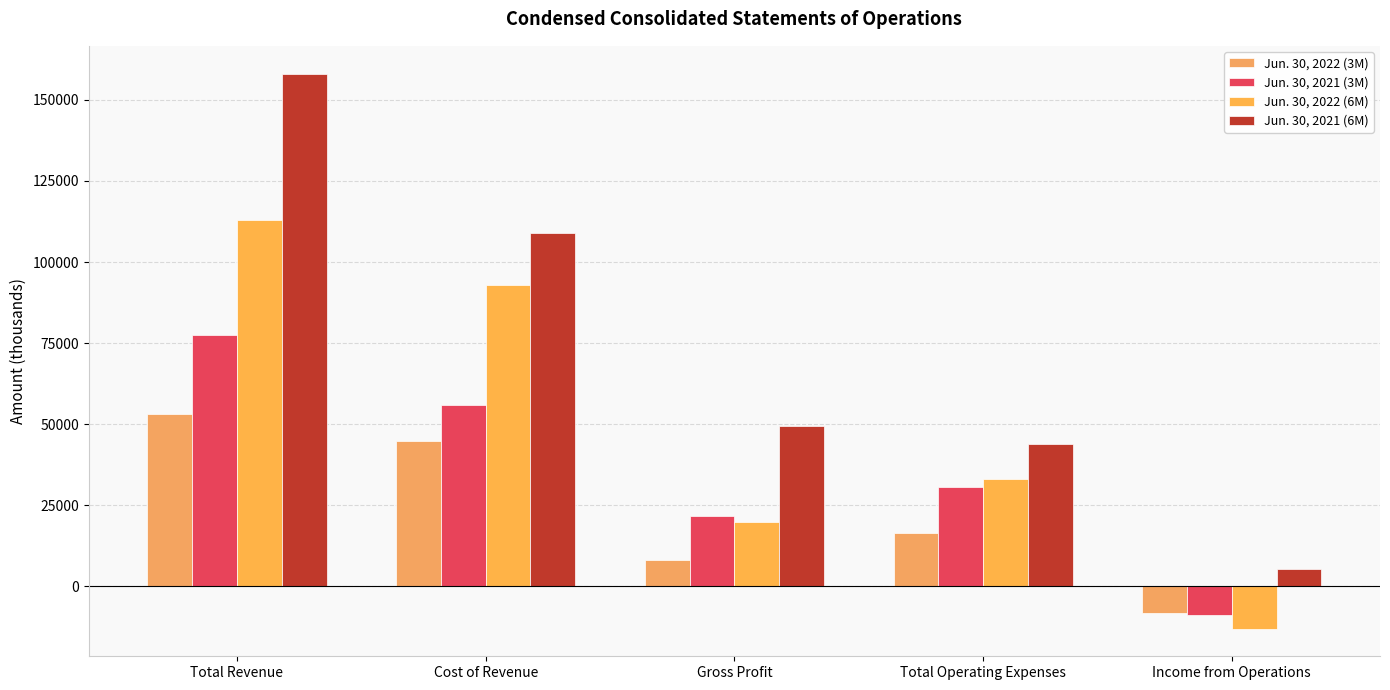

What is the maximum value for Jun. 30, 2022 (3M)?

53039